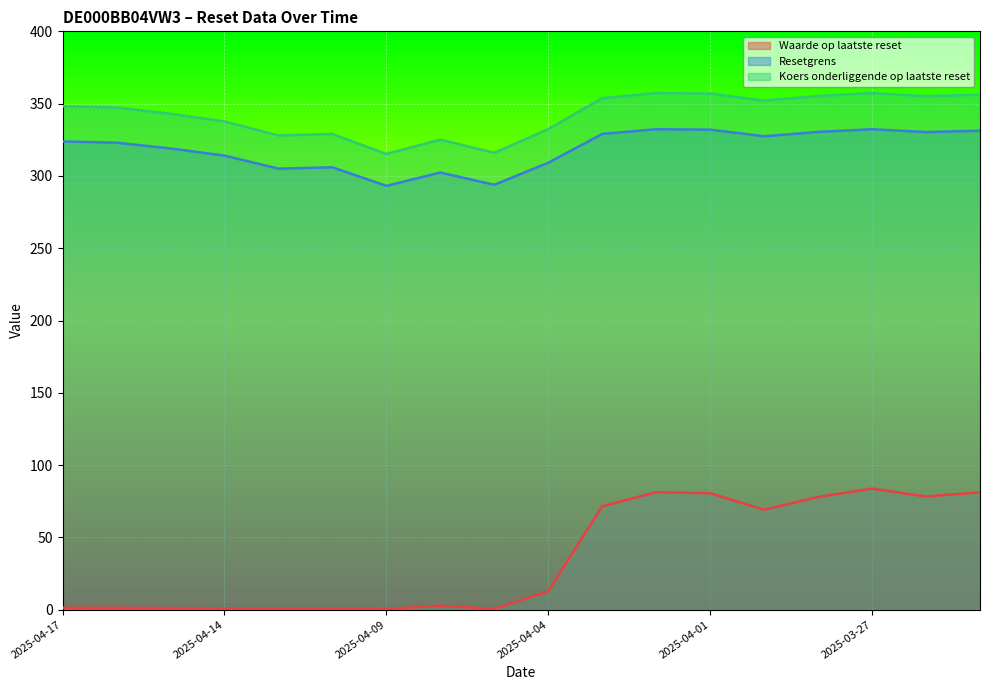

Reading right to left, transcribe all the data shown in this chart.

Waarde op laatste reset: 2025-03-25=81.2	2025-03-26=78.3	2025-03-27=83.7	2025-03-28=78.0	2025-03-31=69.2	2025-04-01=80.6	2025-04-02=81.2	2025-04-03=71.6	2025-04-04=12.8	2025-04-07=0.6	2025-04-08=2.7	2025-04-09=0.5	2025-04-10=0.7	2025-04-11=0.7	2025-04-14=0.9	2025-04-15=1.1	2025-04-16=1.3	2025-04-17=1.3
Resetgrens: 2025-03-25=356.2	2025-03-26=355.2	2025-03-27=357.3	2025-03-28=355.3	2025-03-31=352.1	2025-04-01=357.0	2025-04-02=357.3	2025-04-03=353.8	2025-04-04=332.4	2025-04-07=316.0	2025-04-08=325.1	2025-04-09=315.2	2025-04-10=329.0	2025-04-11=328.0	2025-04-14=337.7	2025-04-15=343.0	2025-04-16=347.3	2025-04-17=348.2
Koers onderliggende op laatste reset: 2025-03-25=331.3	2025-03-26=330.3	2025-03-27=332.3	2025-03-28=330.4	2025-03-31=327.5	2025-04-01=332.0	2025-04-02=332.3	2025-04-03=329.0	2025-04-04=309.1	2025-04-07=293.9	2025-04-08=302.3	2025-04-09=293.1	2025-04-10=306.0	2025-04-11=305.0	2025-04-14=314.1	2025-04-15=319.0	2025-04-16=323.0	2025-04-17=323.8